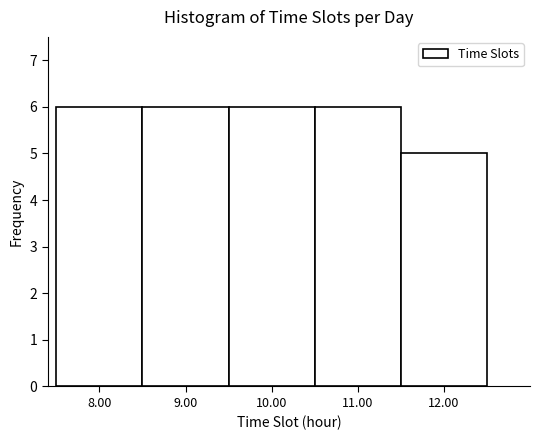

Reading left to right, list every bar in this chart as the range it spans on the x-axis followed by its height. The values are not printed on the chart, so give them approximately, as read against the axis.

7.5 to 8.5: 6
8.5 to 9.5: 6
9.5 to 10.5: 6
10.5 to 11.5: 6
11.5 to 12.5: 5